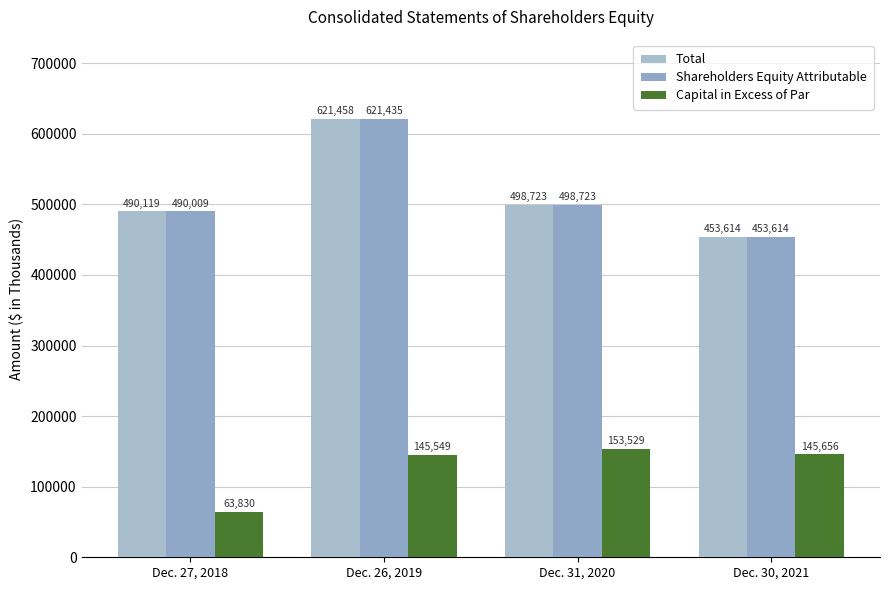

Which series has the largest total across all categories?

Total